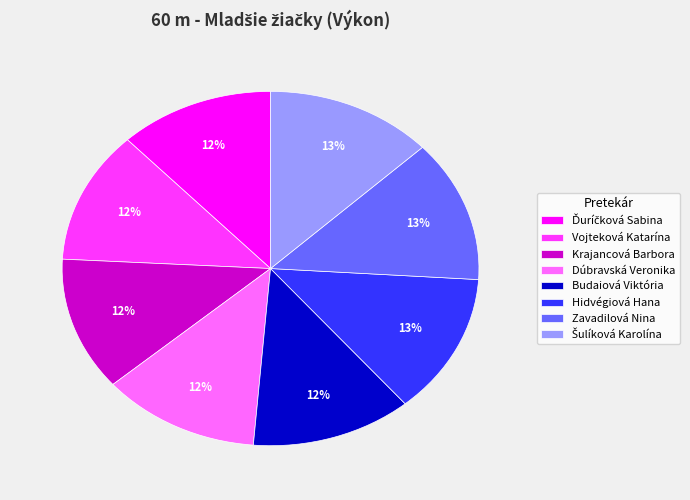

Is there a majority slice in this chart?

No